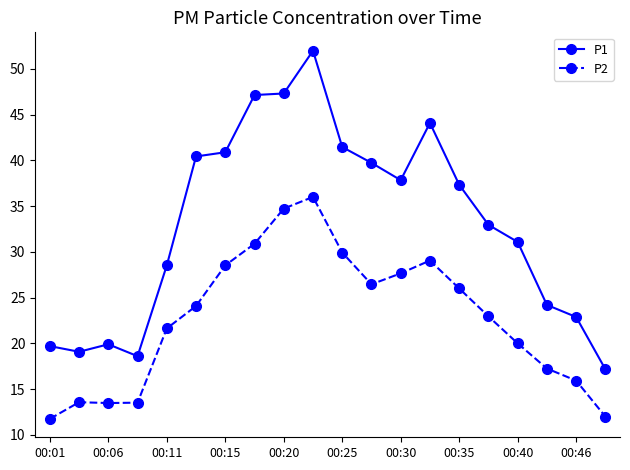

True or false: P1 and P2 intersect in this chart.

False